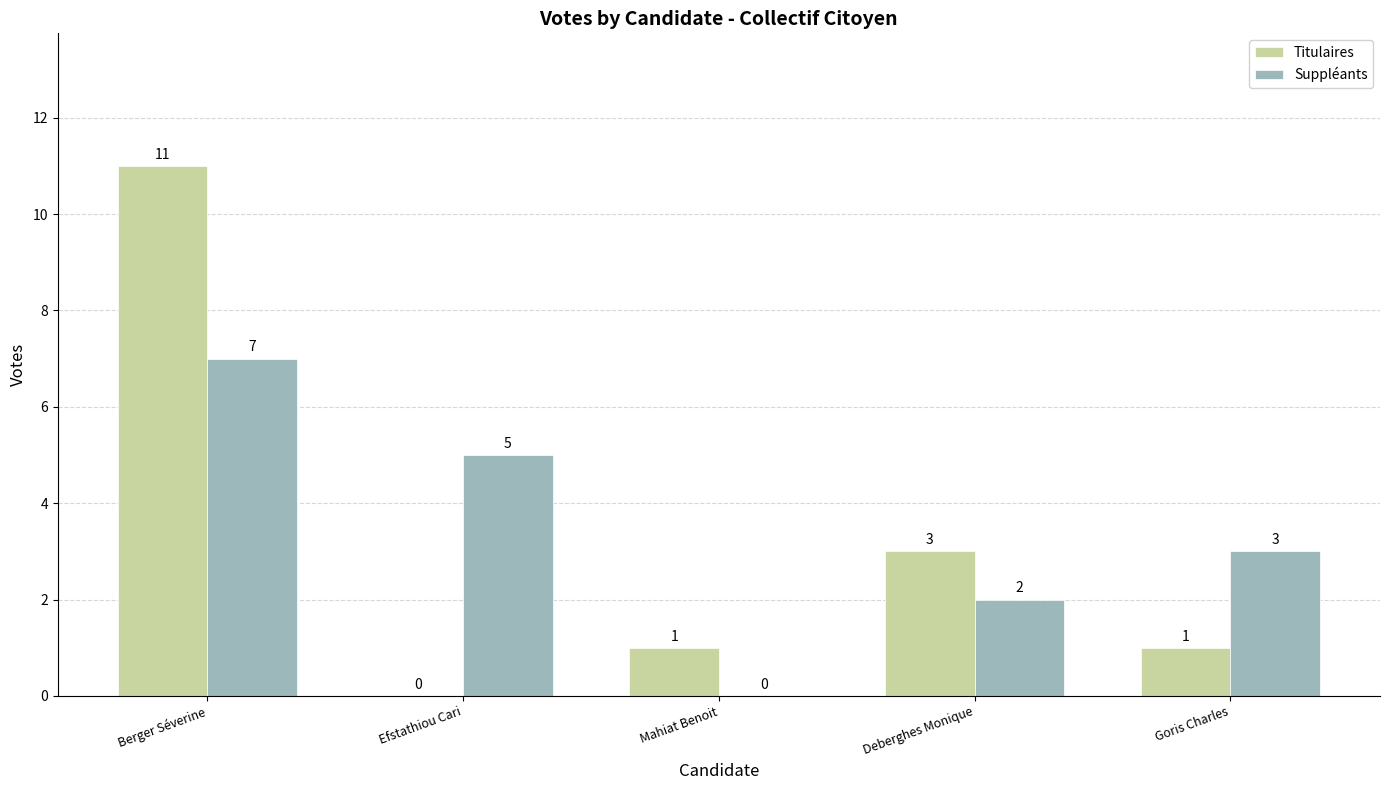

Which series changed the most between Berger Séverine and Efstathiou Cari?

Titulaires